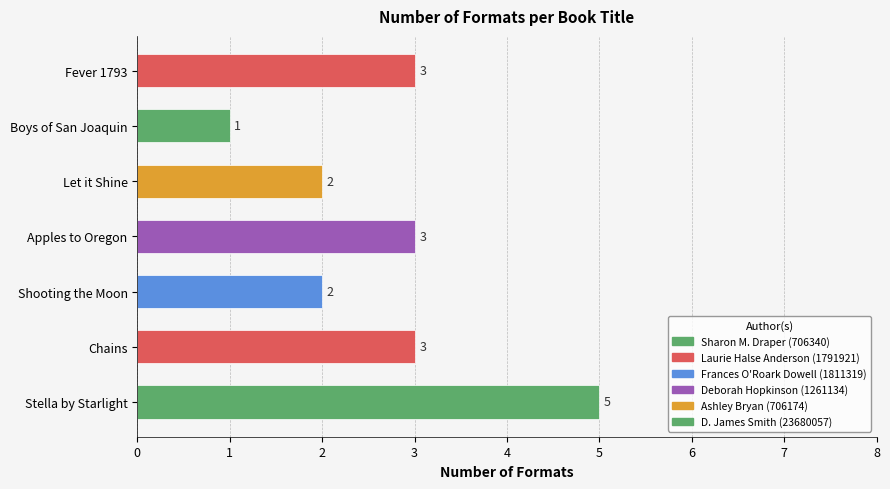

What is the sum of all values?

19